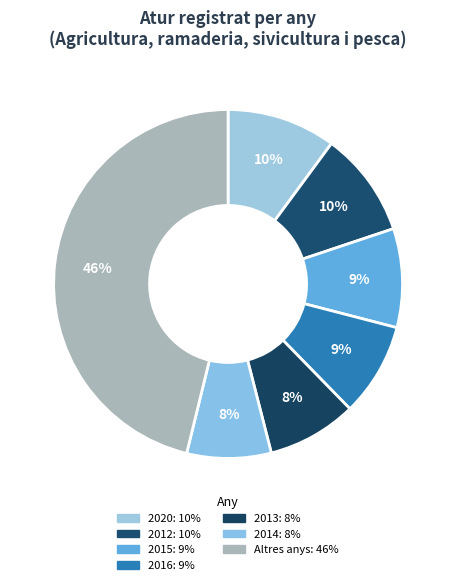

Is there any slice that represents more than half of the pie?

No